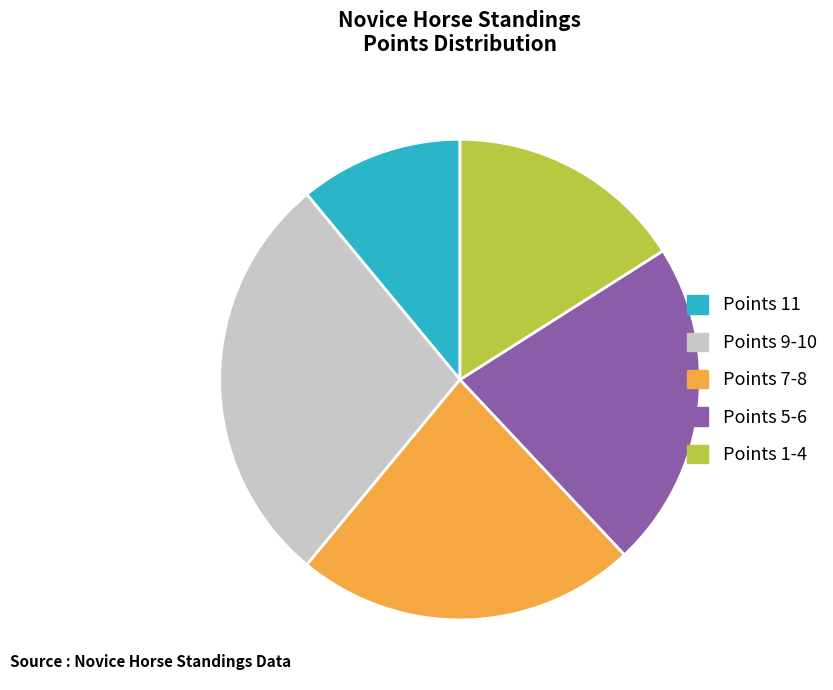

Combined, do Points 11 and Points 9-10 account for over 50%?

No